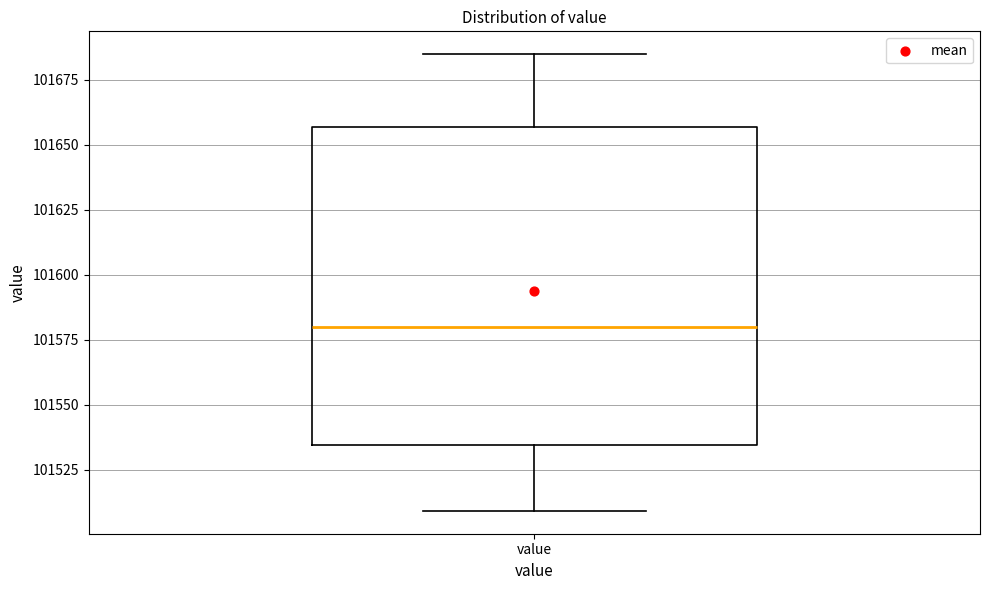

Read this box plot against the y-axis: the position of the median line, the range covered by the box, and the ends of both whiskers. The values are not printed on the chart, so give them approximately, as read against the axis.

median 101580, box 101535 to 101655, whiskers 101510 to 101685